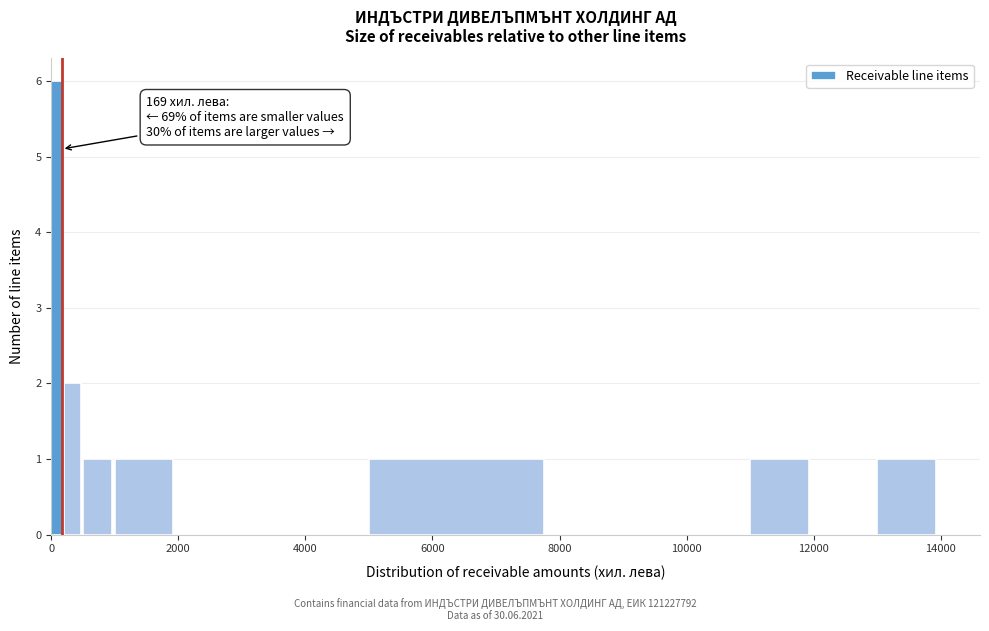

Read against the x-axis, roughly where is the centre of the tallest bar?

0